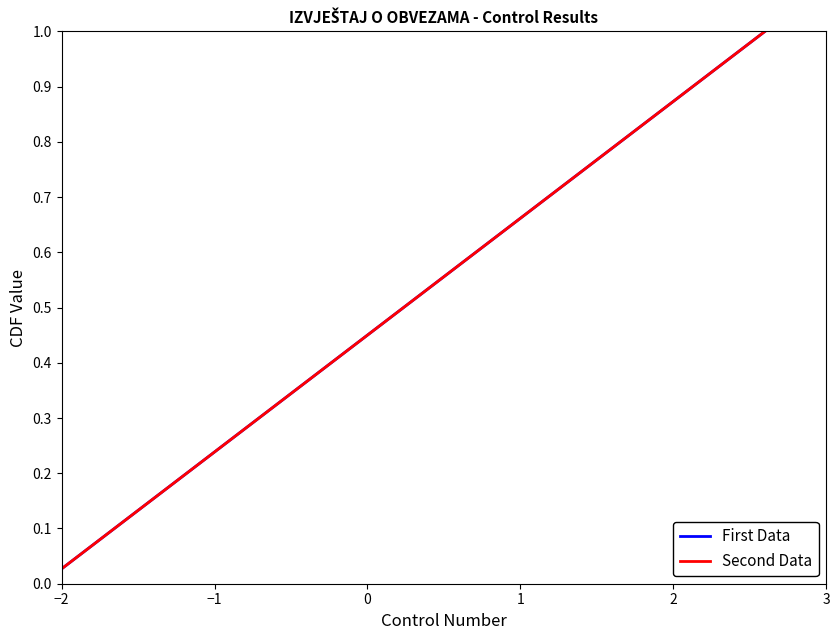

True or false: First Data and Second Data intersect in this chart.

False